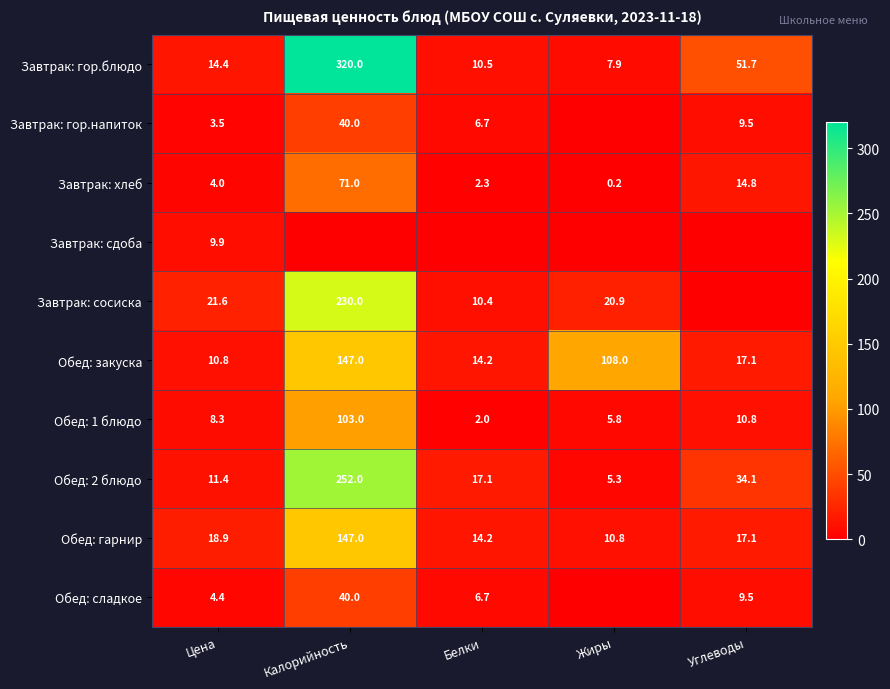

At which label does Обед: закуска first exceed 17?

Калорийность